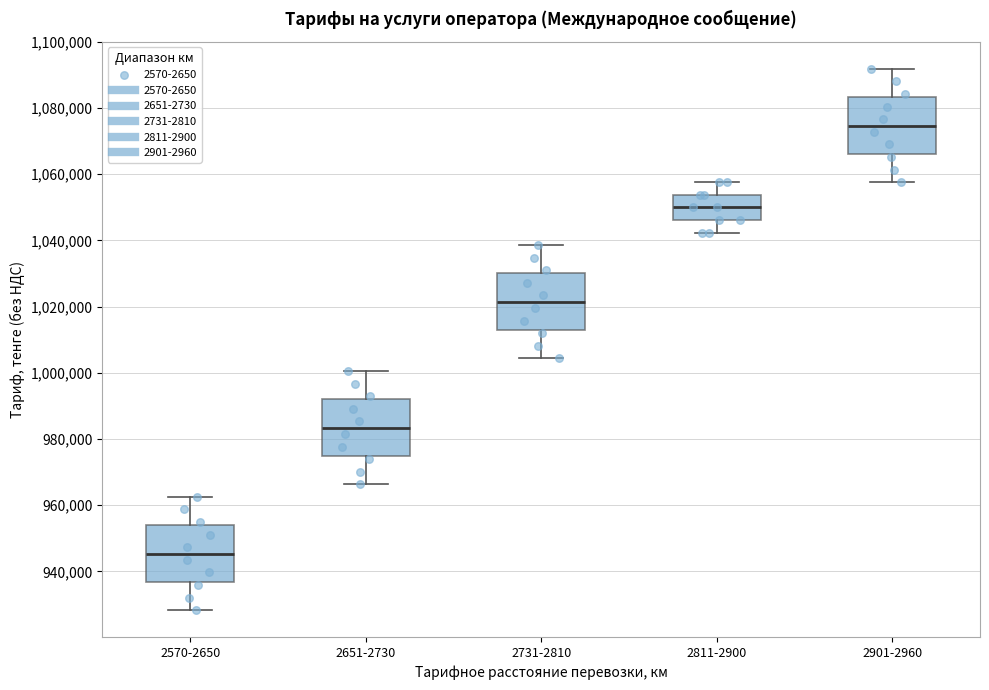

Which box has the lowest median line?

2570-2650